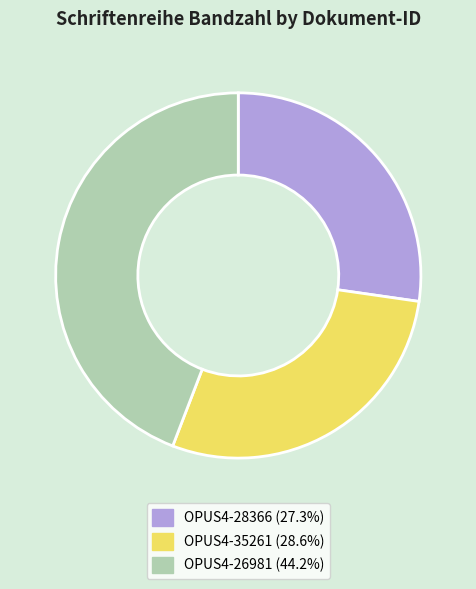

Approximately how many times larger is the value at OPUS4-35261 (28.6%) compared to OPUS4-28366 (27.3%)?

1.0